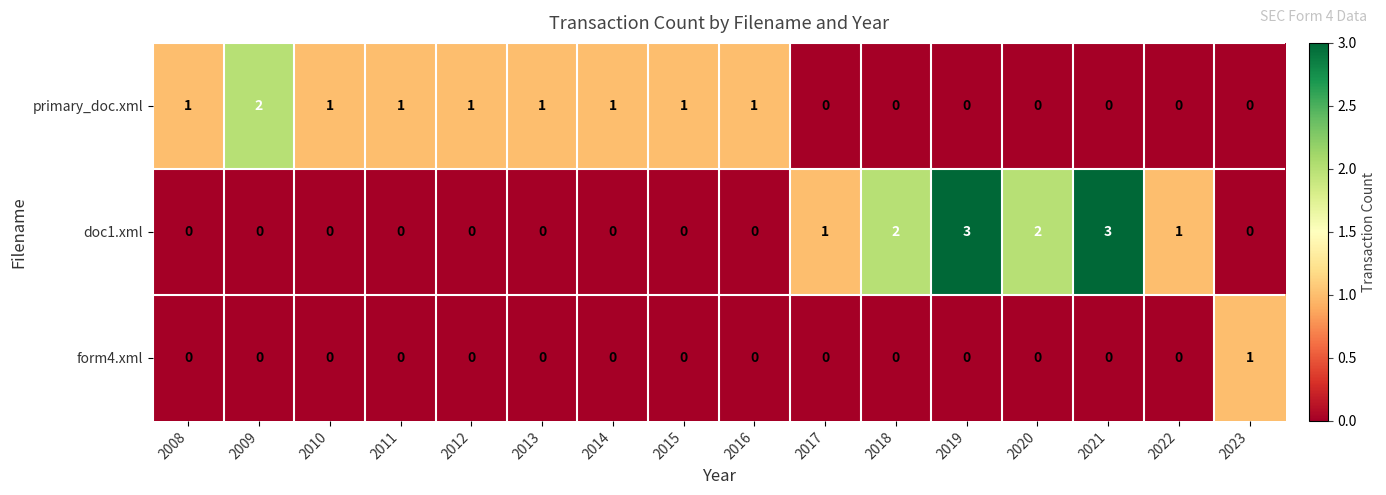

How many series are shown in this chart?

3